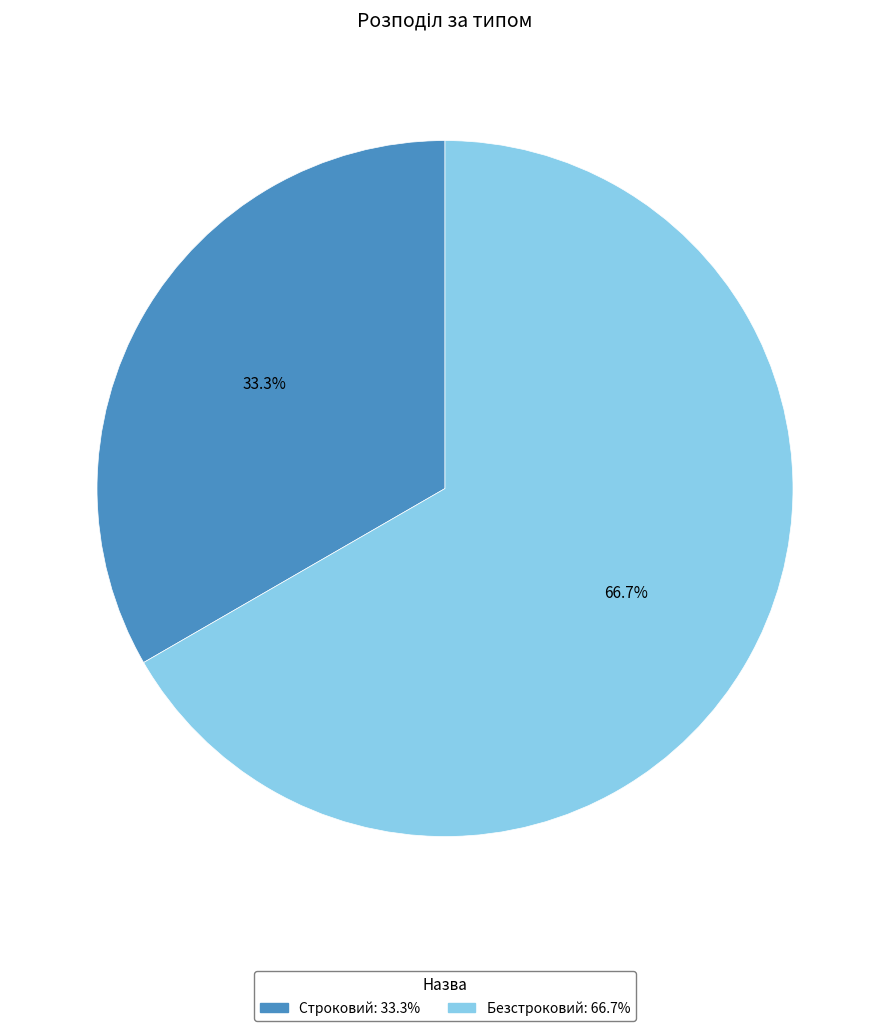

To the nearest percent, what percentage of the pie is Безстроковий?

67%